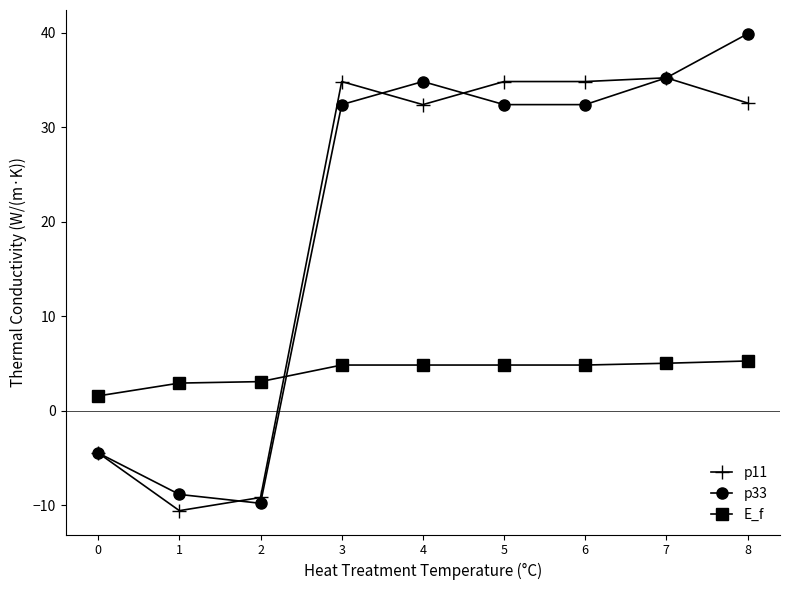

Which series changed the most between 0 and 5?

p11